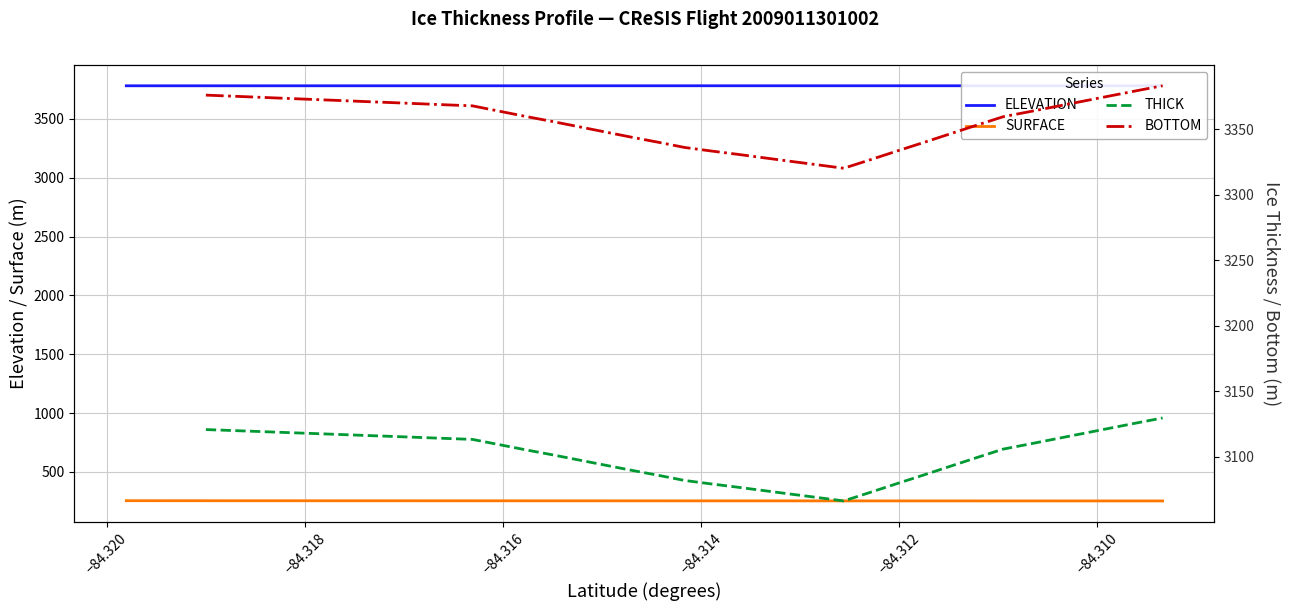

True or false: ELEVATION and SURFACE intersect in this chart.

False